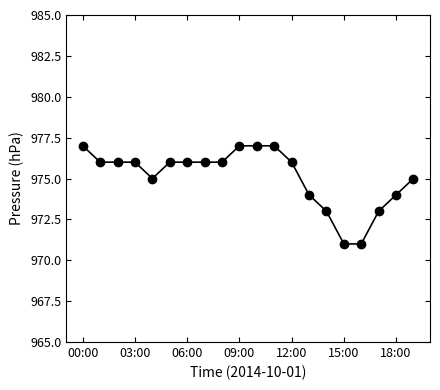

Reading right to left, extract all data points from this chart.

975	974	973	971	971	973	974	976	977	977	977	976	976	976	976	975	976	976	976	977